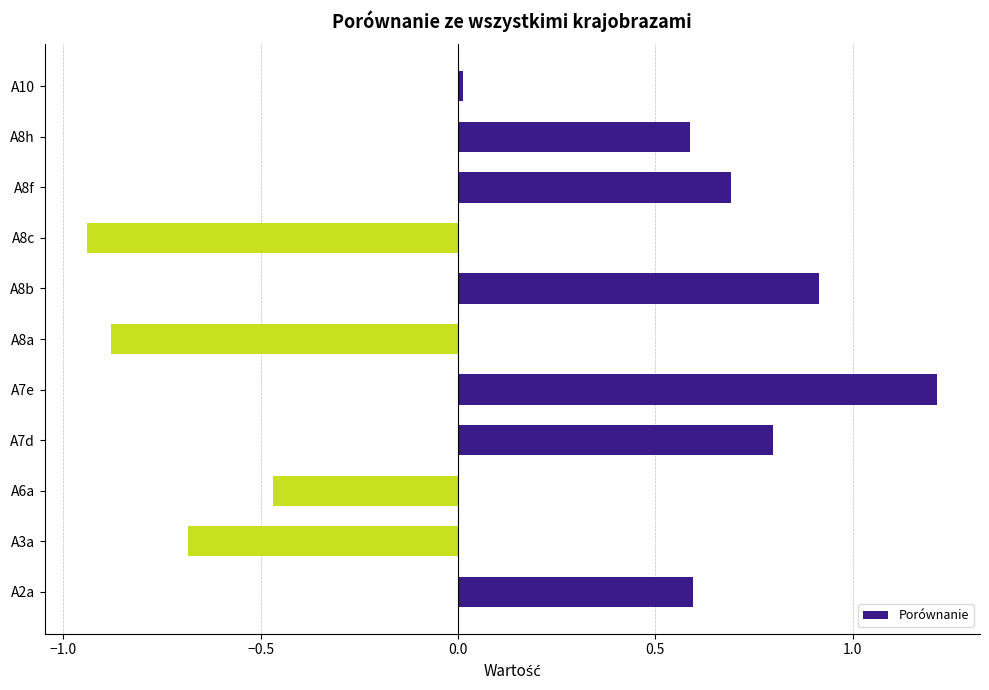

Read the value at A7e.

1.2